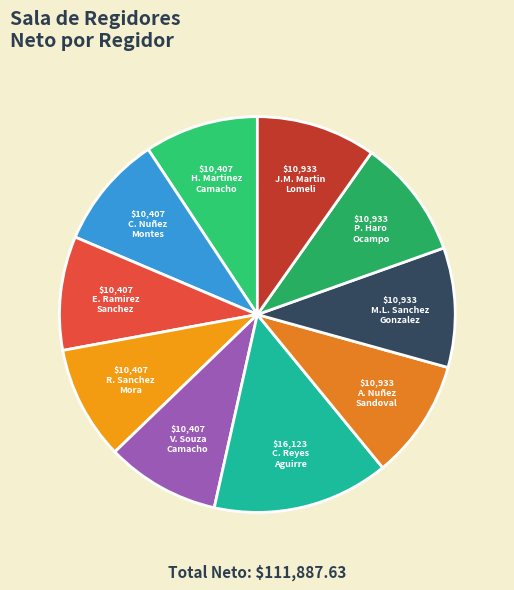

To the nearest percent, what is the average slice percentage?

10%